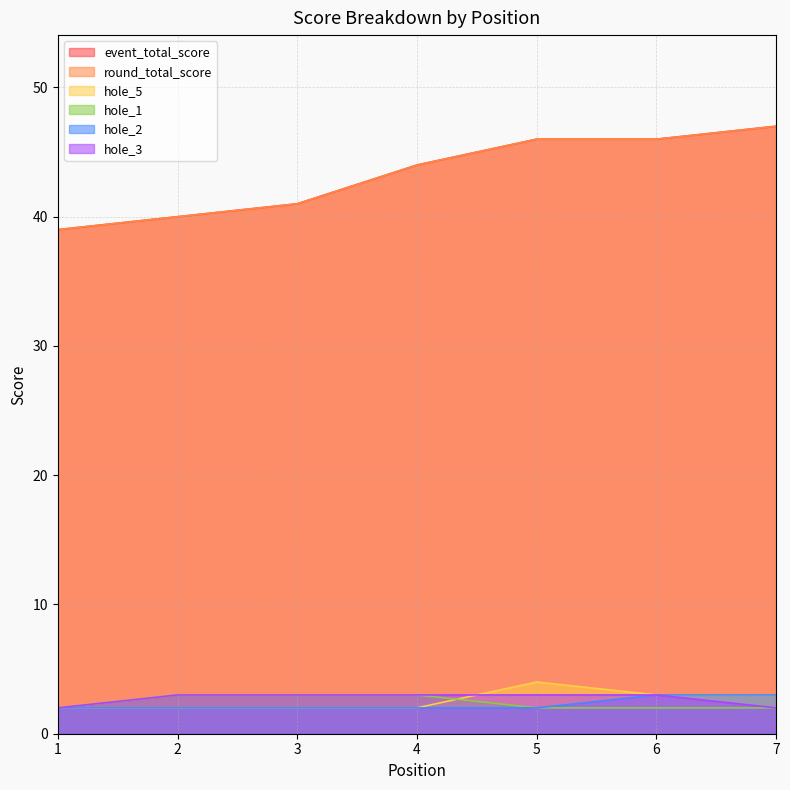

What are all the series names shown in the legend?

event_total_score, round_total_score, hole_5, hole_1, hole_2, hole_3